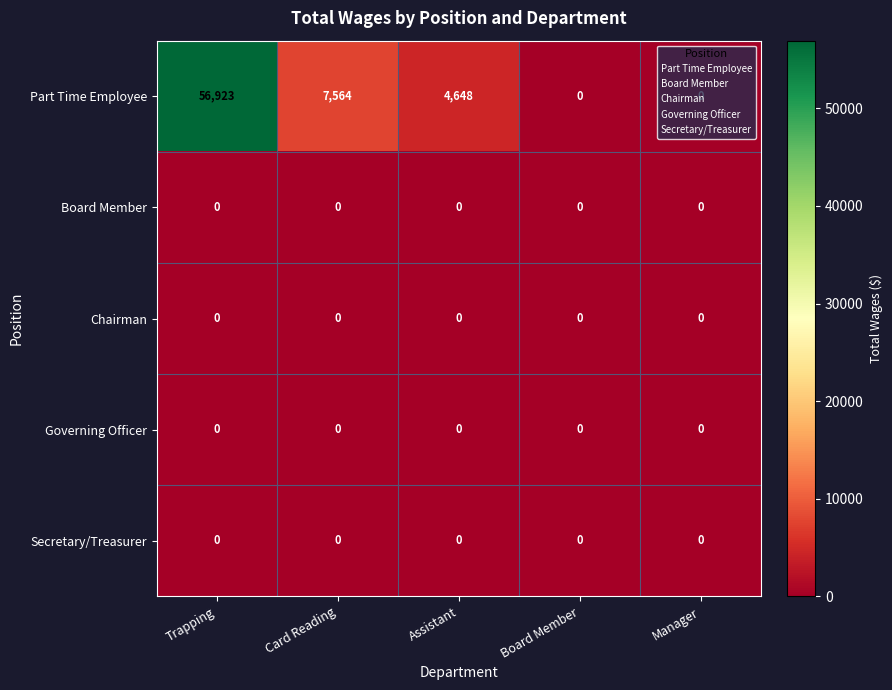

Which series has the widest spread of values?

Part Time Employee